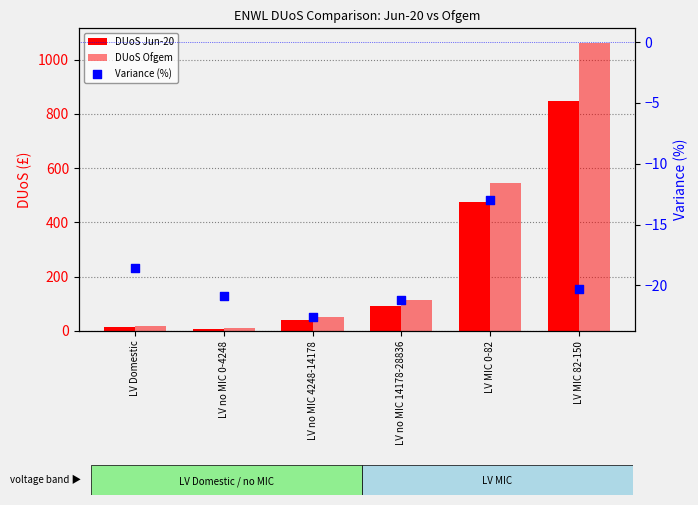

At how many categories does at least one series exceed 696?

1